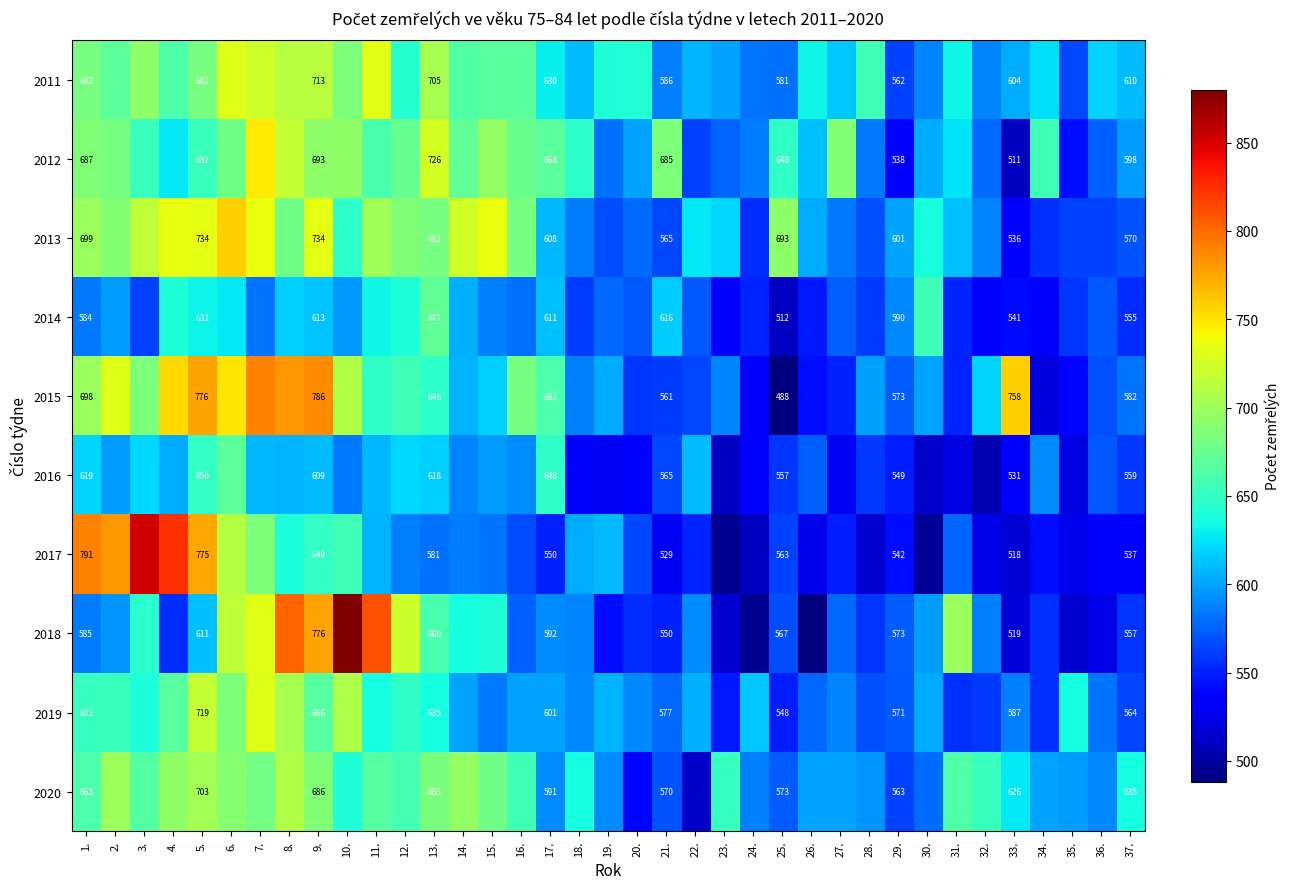

What is the spread (max minus min) of values at 37.?

98